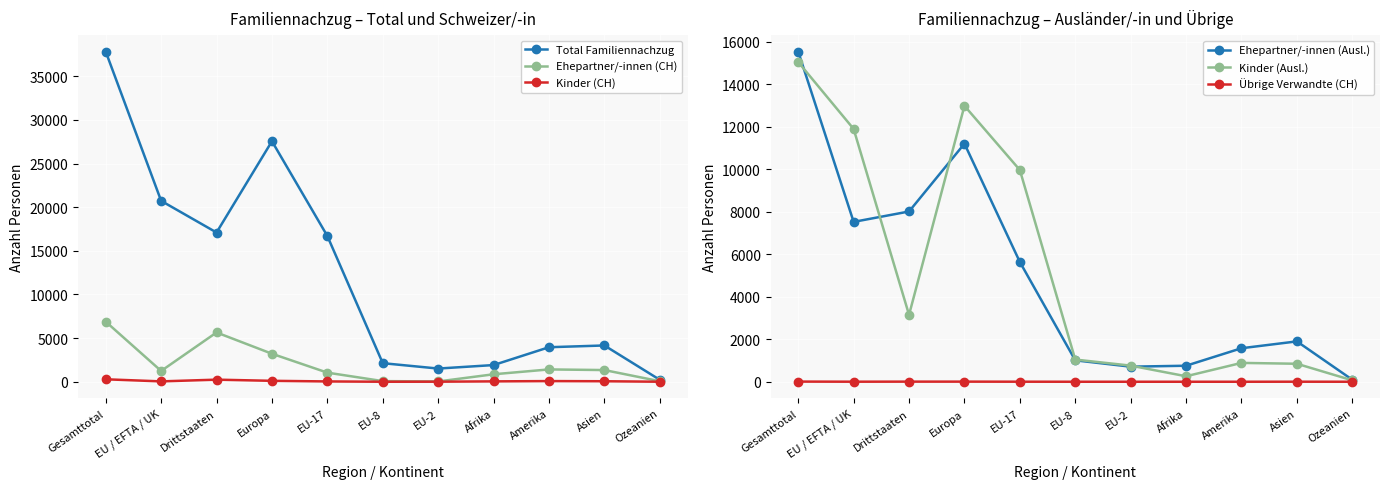

What is the label of the 6th point from the right?

EU-8